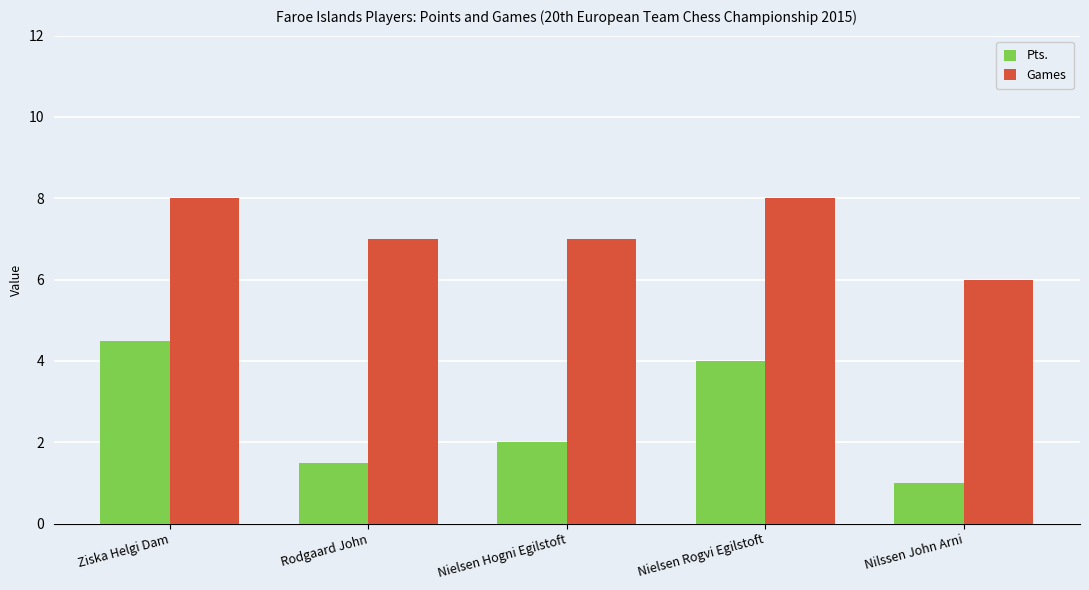

What position from the right is Ziska Helgi Dam?

5